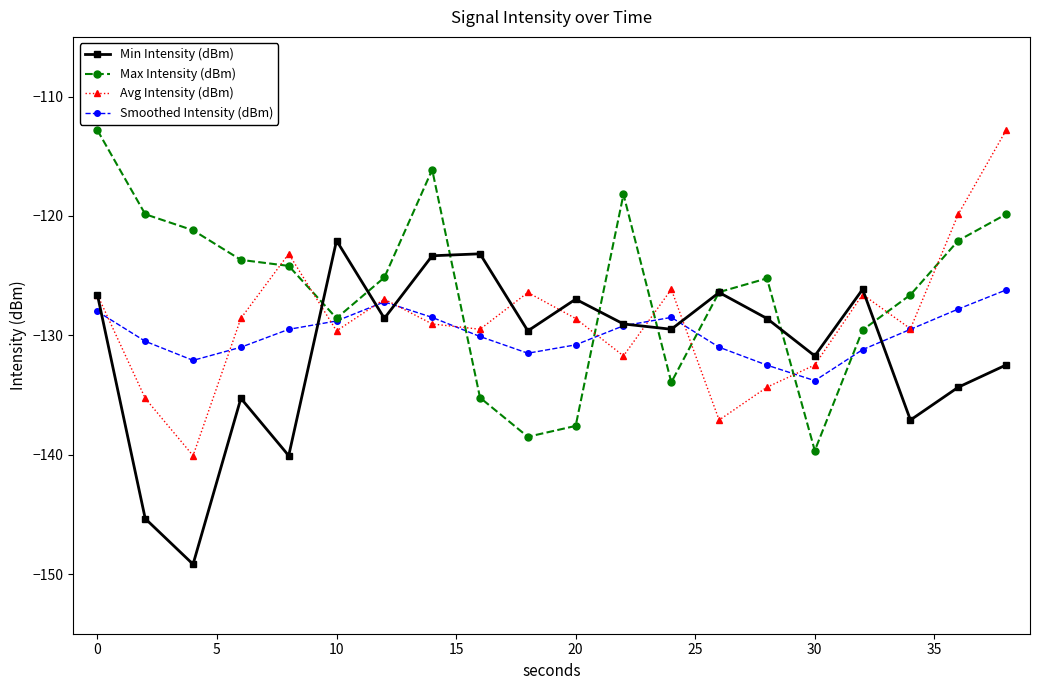

Rank the series by their average value, from lowest to highest.

Min Intensity (dBm), Smoothed Intensity (dBm), Avg Intensity (dBm), Max Intensity (dBm)